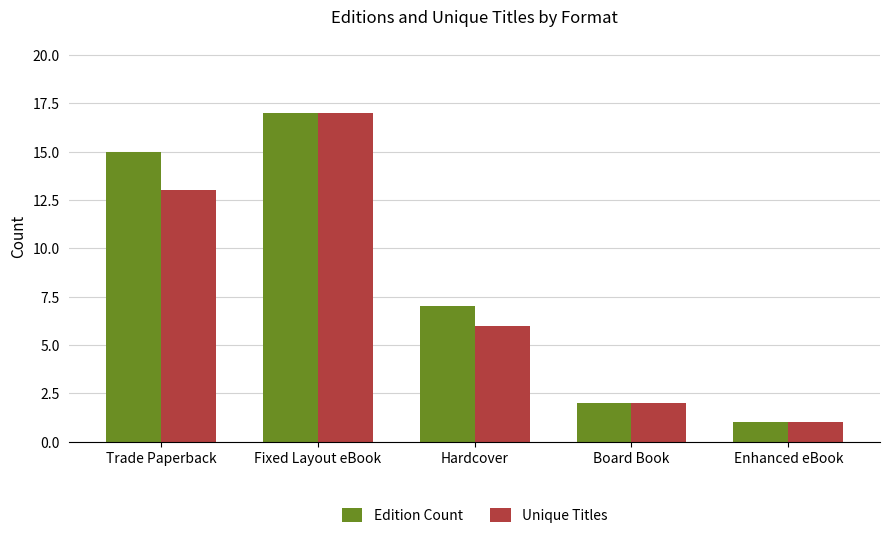

Reading left to right, list all the values displayed in this chart.

Edition Count: Trade Paperback=15	Fixed Layout eBook=17	Hardcover=7	Board Book=2	Enhanced eBook=1
Unique Titles: Trade Paperback=13	Fixed Layout eBook=17	Hardcover=6	Board Book=2	Enhanced eBook=1